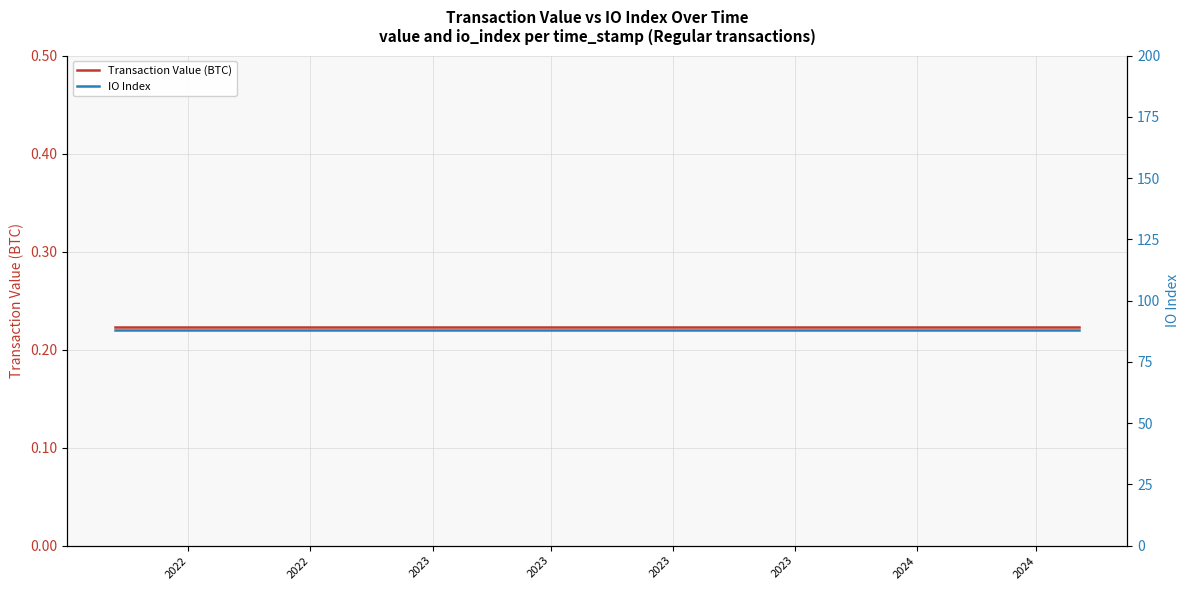

The value of IO Index at 17 is 46.5. True or false?

False